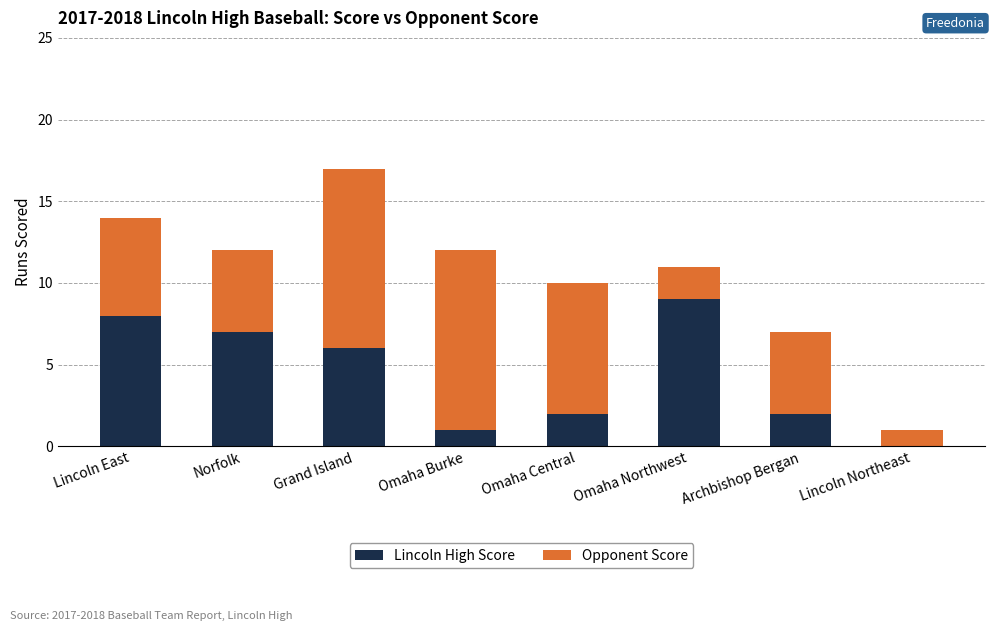

What value does the Lincoln High Score series have at Lincoln East?

8